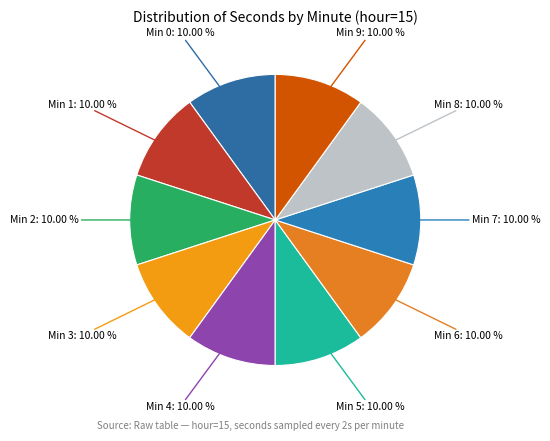

Does any single category account for the majority?

No